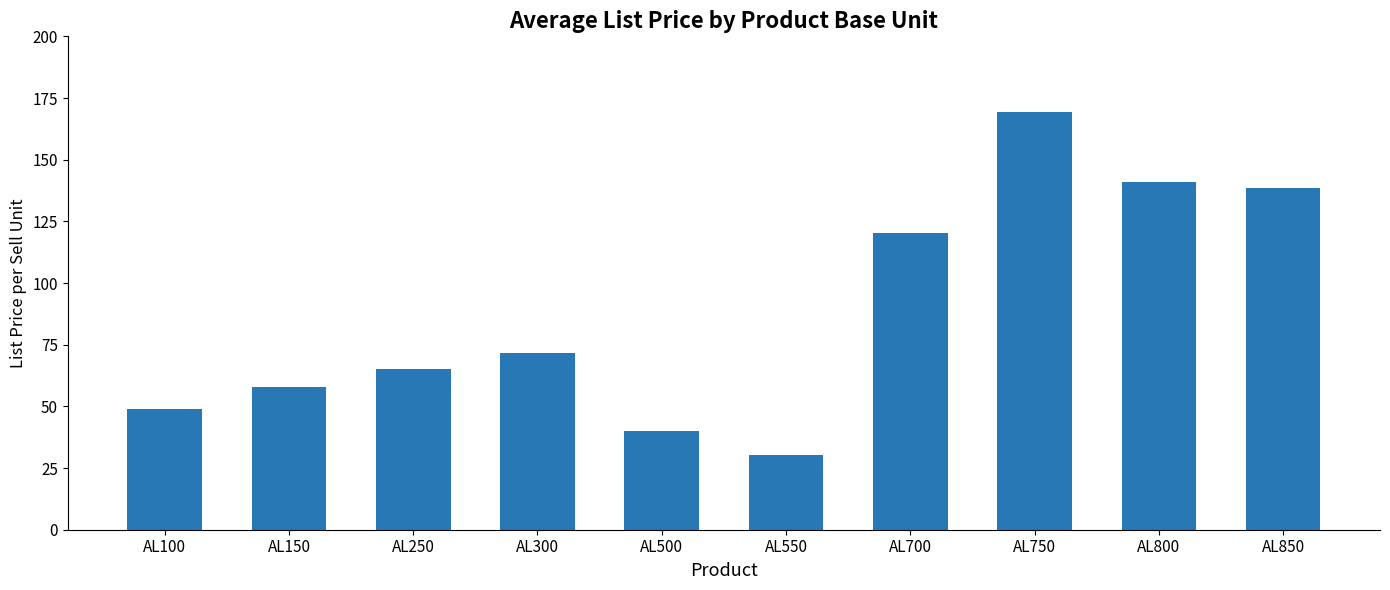

List the labels in order of value, smallest first.

AL550, AL500, AL100, AL150, AL250, AL300, AL700, AL850, AL800, AL750